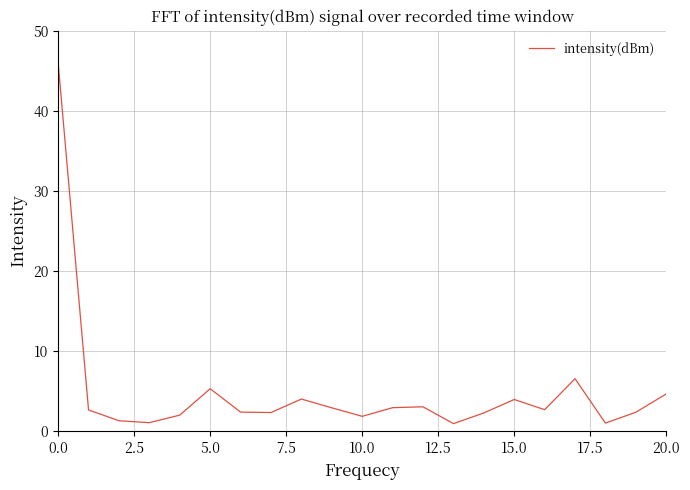

What is the smallest value displayed?

1.0